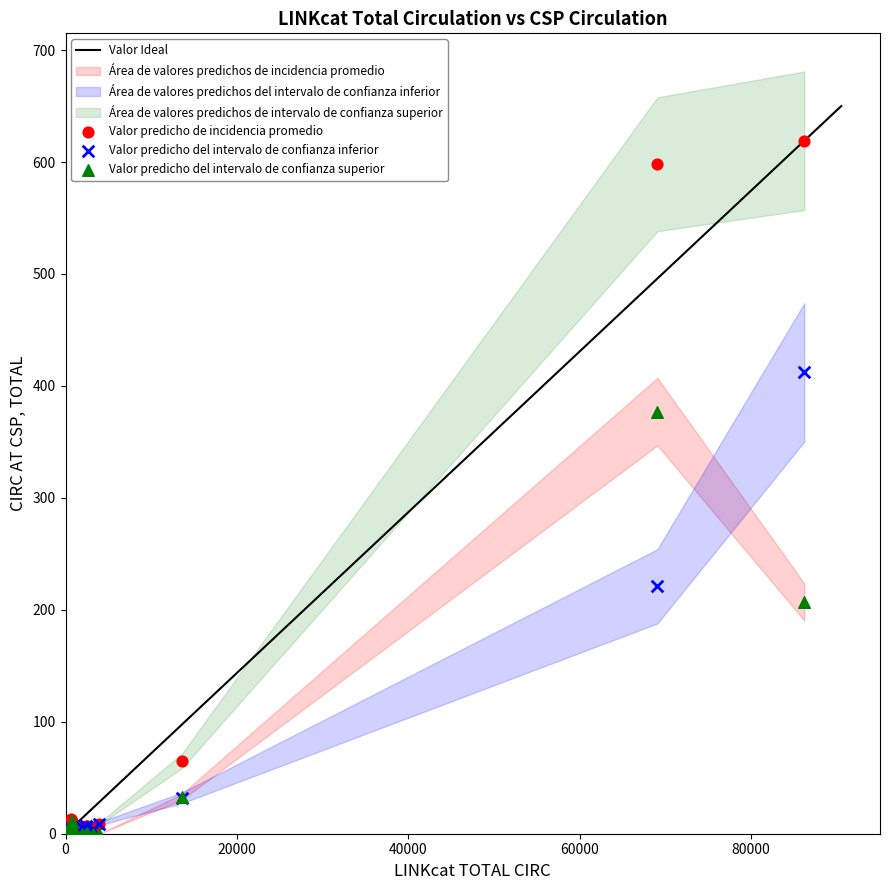

In the Valor predicho del intervalo de confianza superior series, what Y value is closest to 188?

207